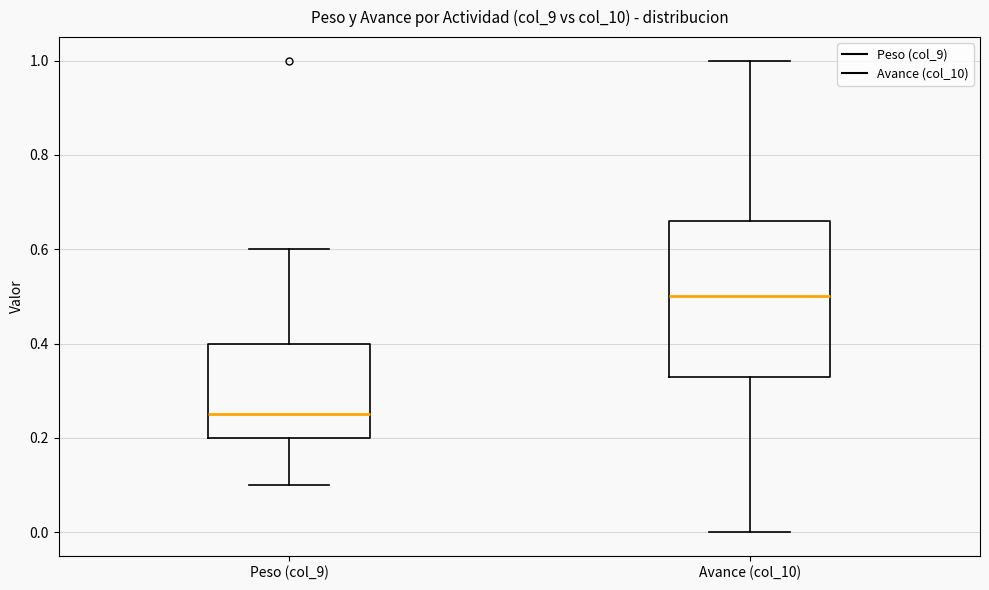

Which box's median line is the highest?

Avance (col_10)